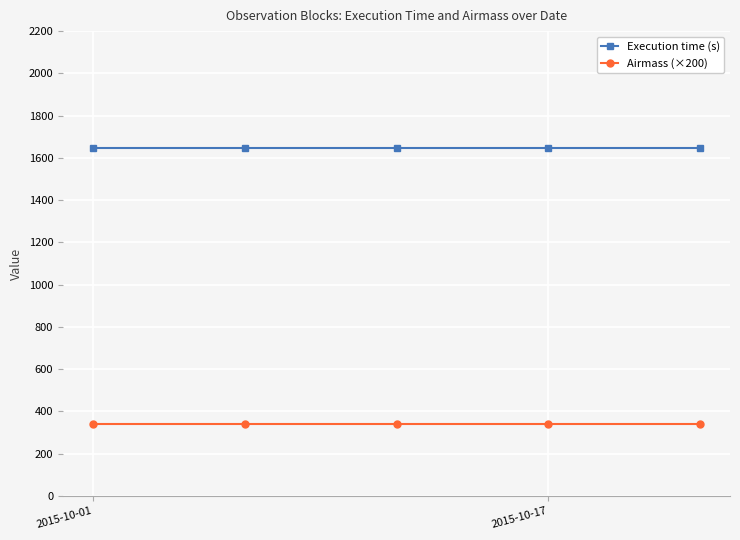

At how many categories does at least one series exceed 579?

5